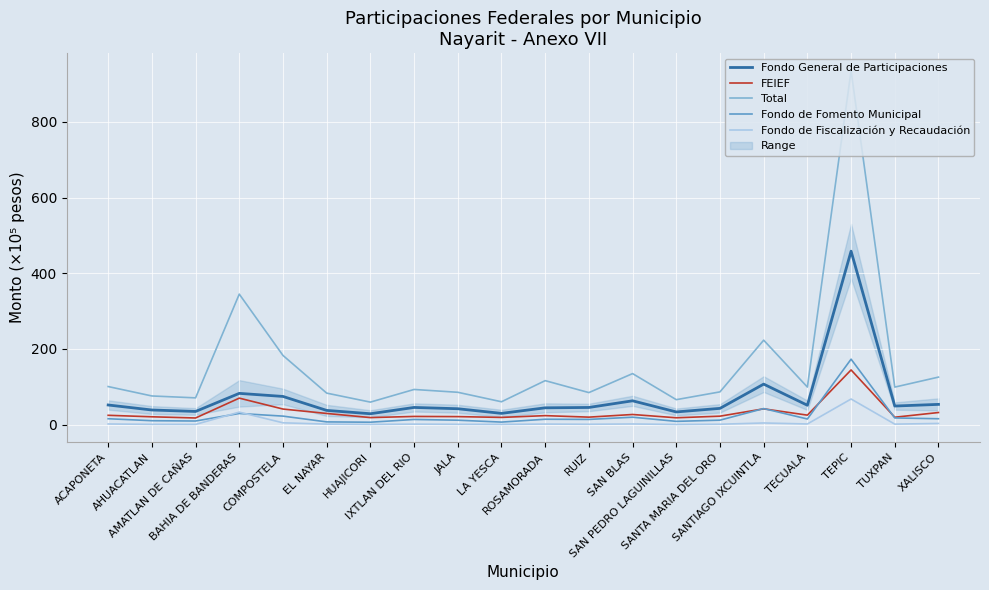

Between XALISCO and ROSAMORADA, which is larger?

XALISCO